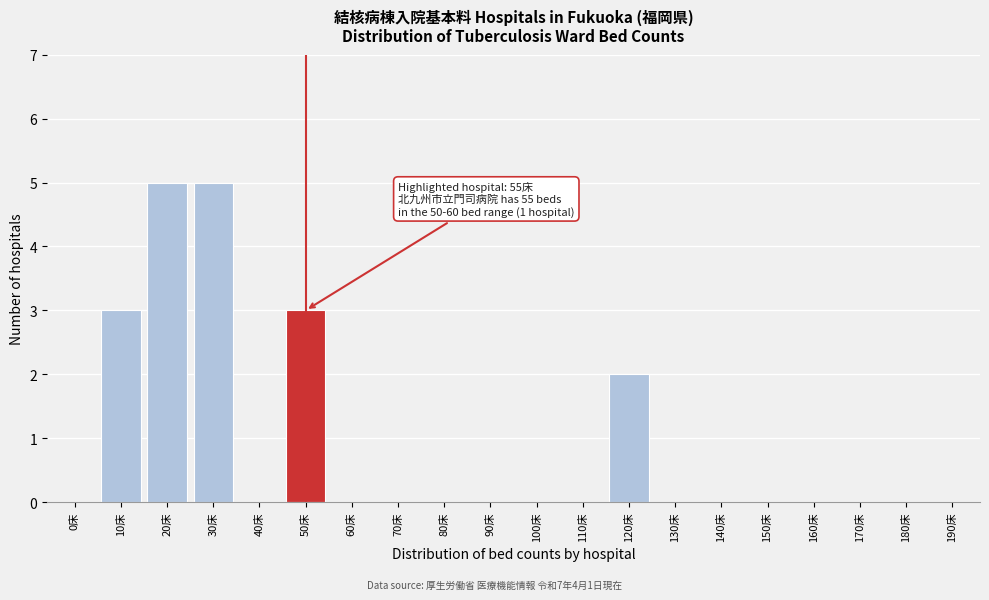

Reading left to right, extract all data points from this chart.

0床=0	10床=3	20床=5	30床=5	40床=0	50床=3	60床=0	70床=0	80床=0	90床=0	100床=0	110床=0	120床=2	130床=0	140床=0	150床=0	160床=0	170床=0	180床=0	190床=0